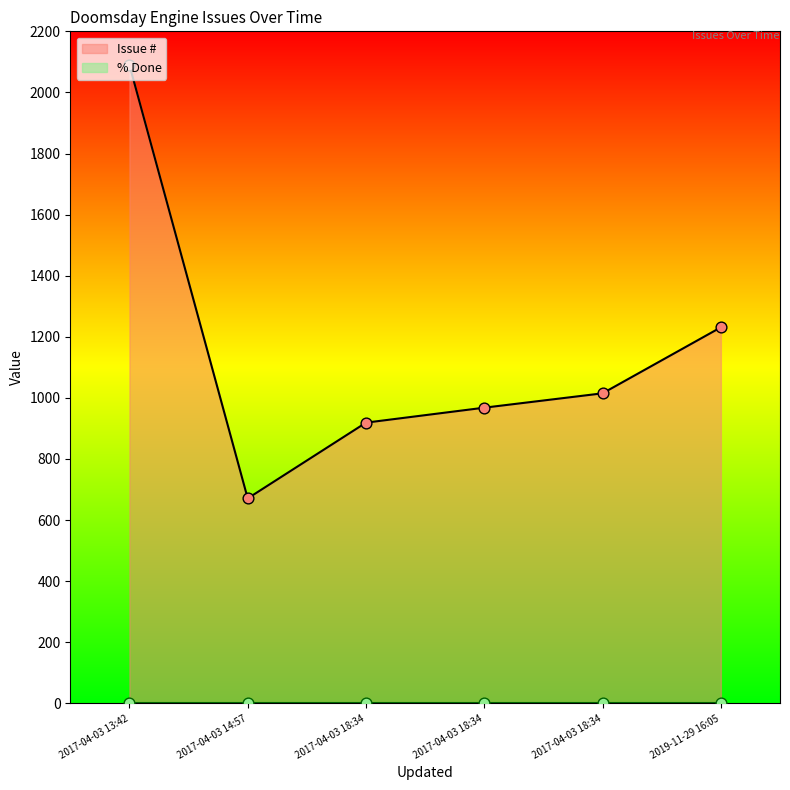

Which has a higher value, 2017-04-03 14:57 or 2017-04-03 18:34?

2017-04-03 18:34